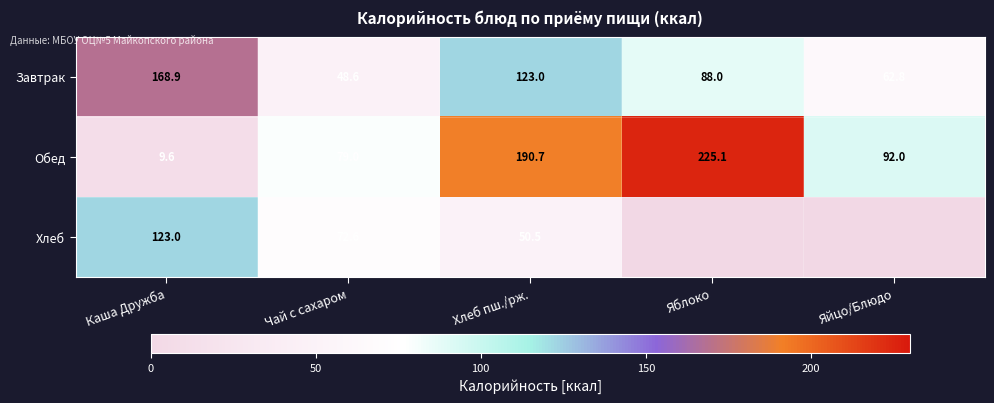

Is the value of Хлеб at Чай с сахаром greater than the value of Завтрак at Каша Дружба?

No